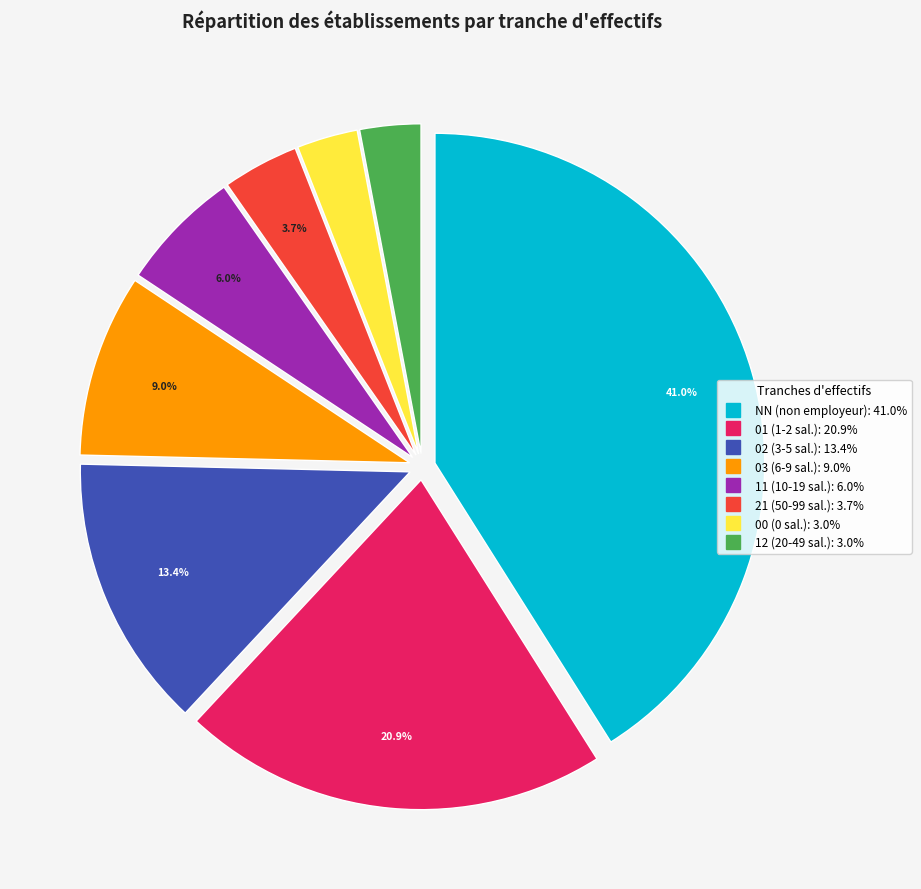

To the nearest percent, what is the combined percentage of 03 and 12?

12%